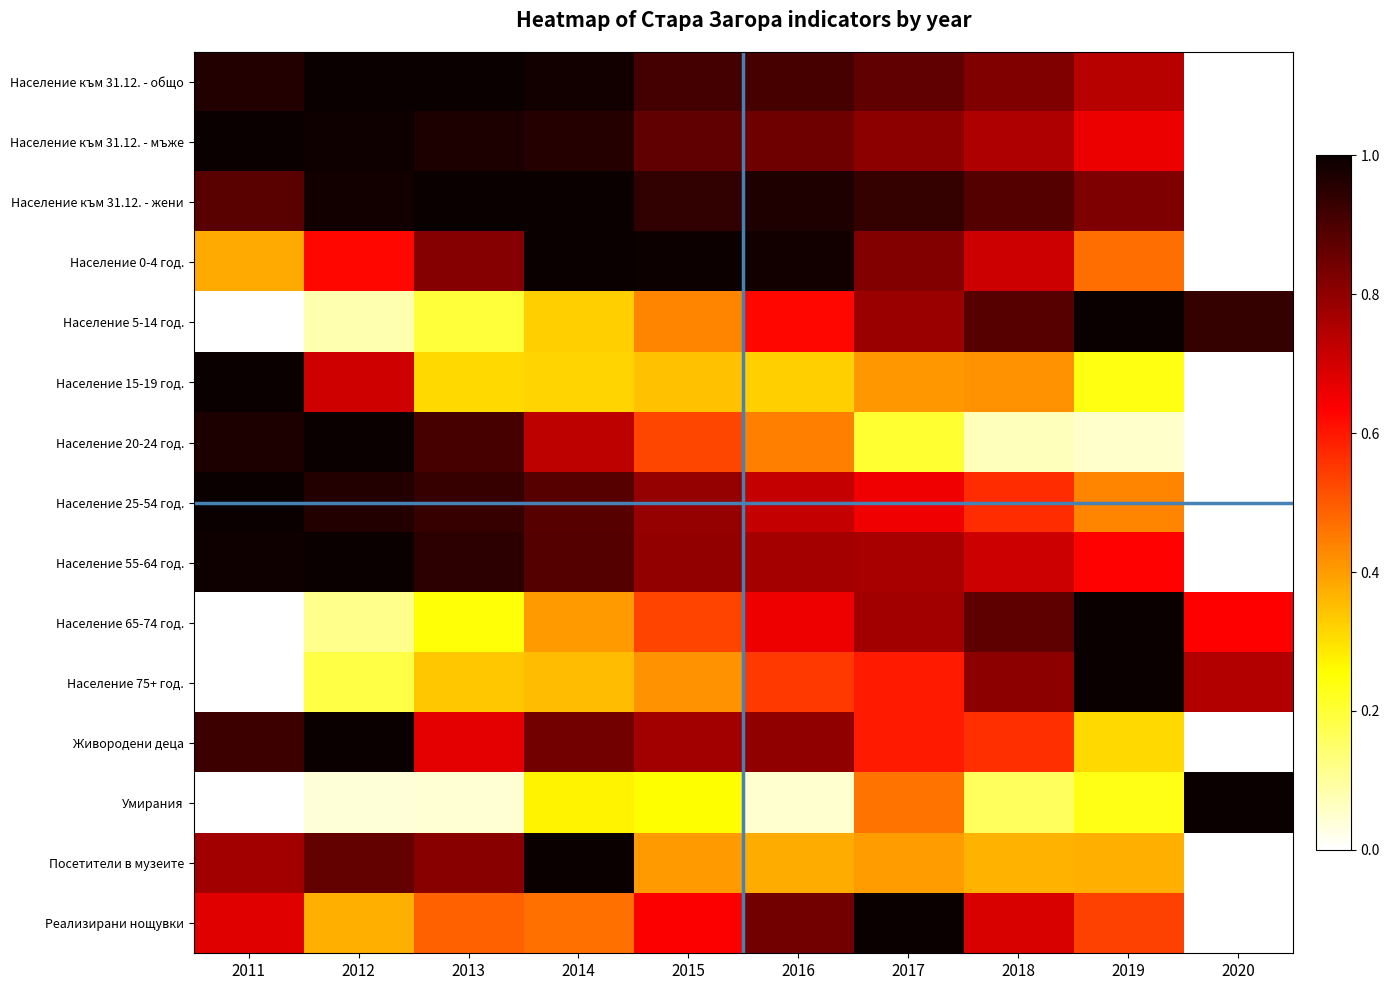

What is the total value across all series at 2017?

10.1